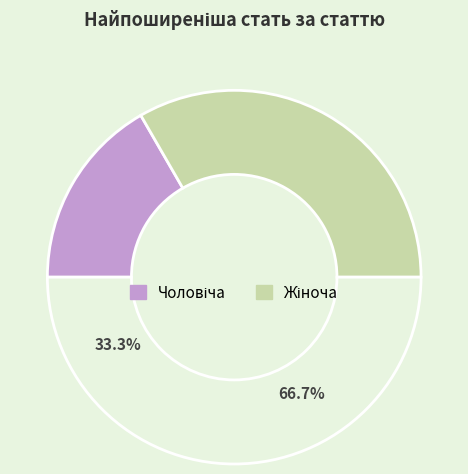

Does Жіноча account for over 50% of the chart?

Yes